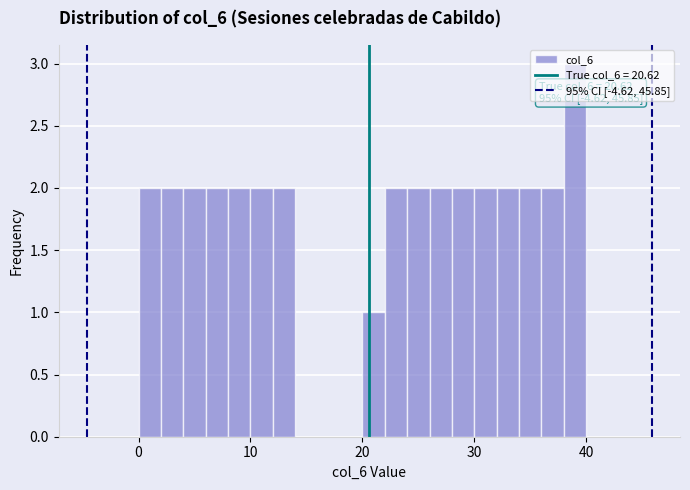

Around what value on the x-axis is the tallest bar? Give the approximate position of its centre, as read against the axis.

39